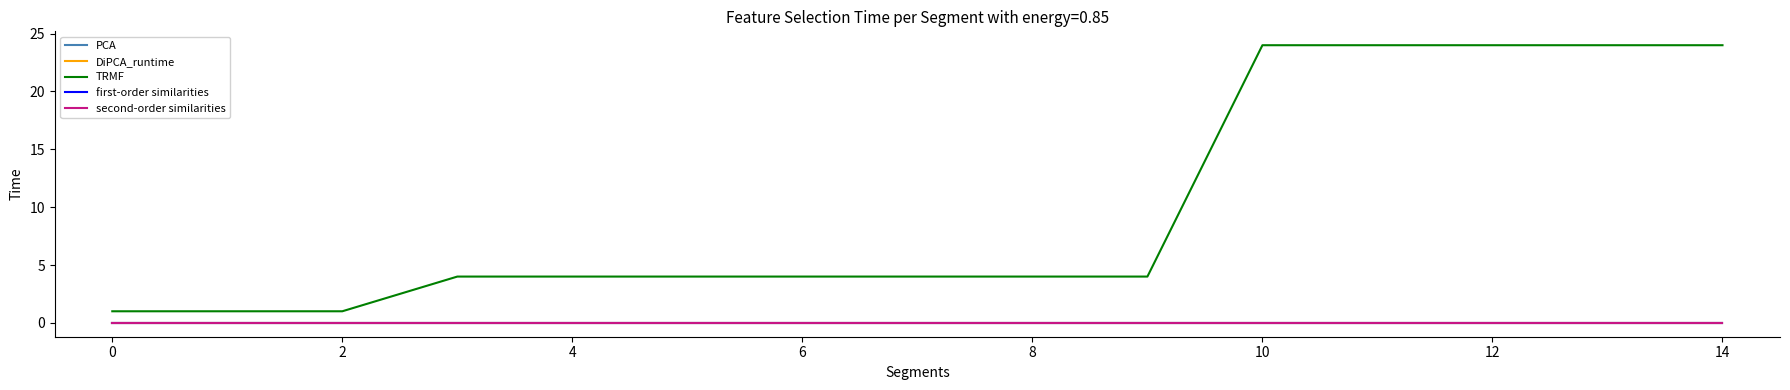

How many lines are shown in the chart?

5